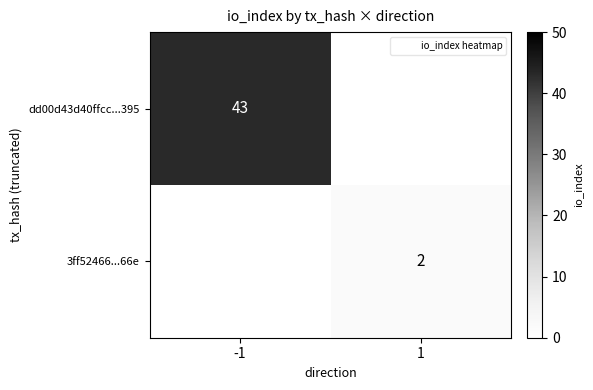

At which label does dd00d43d40ffcc...395 reach its peak?

-1